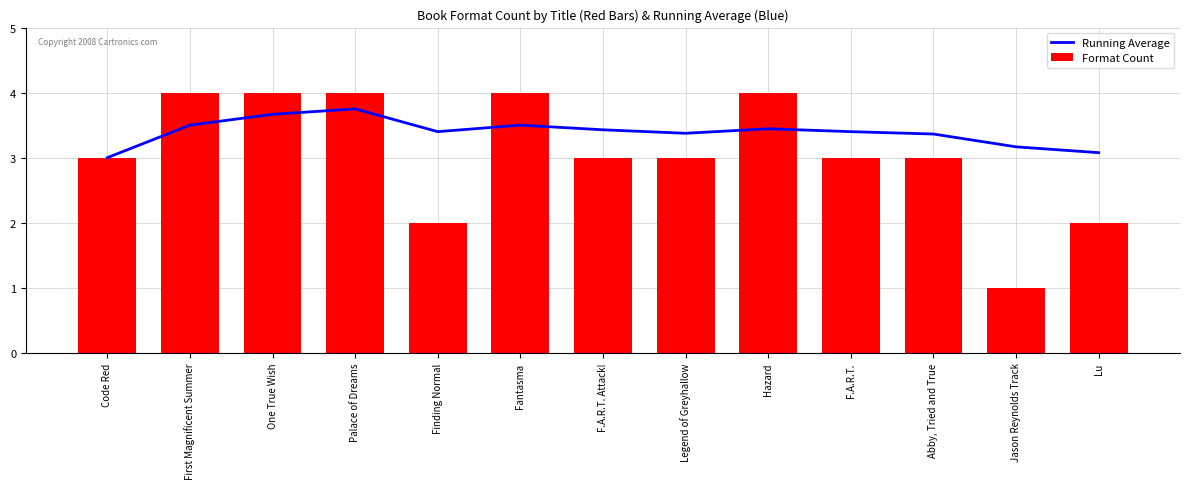

What position from the right is Lu?

1